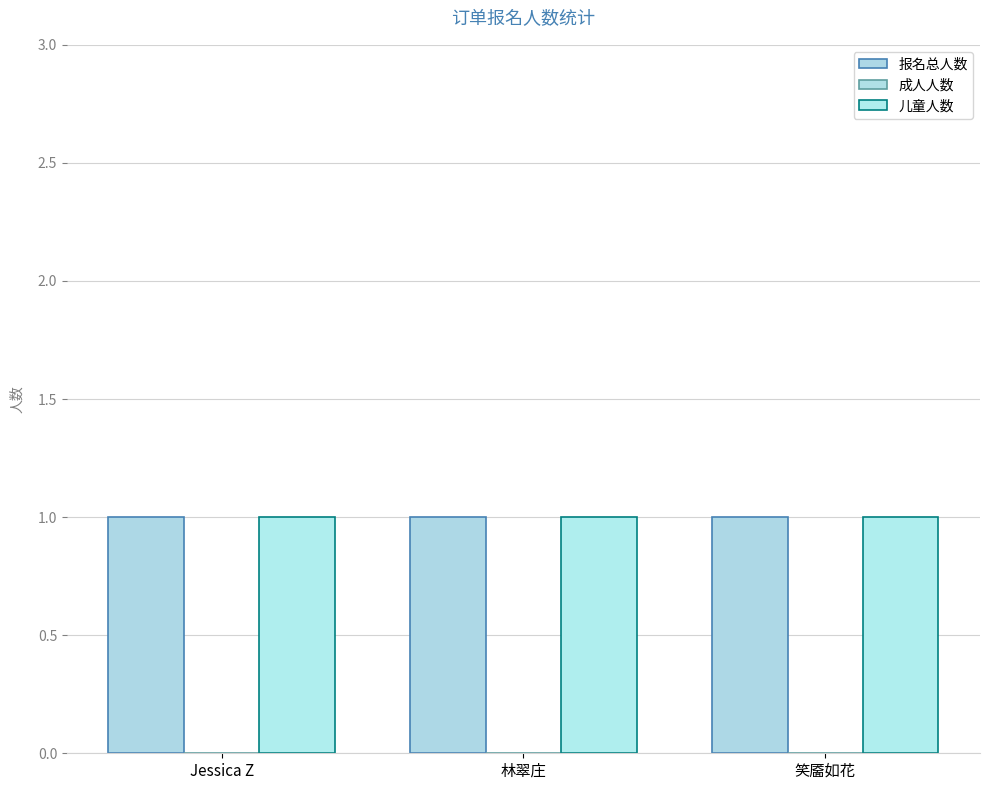

The value of 成人人数 at Jessica Z is 0. True or false?

True